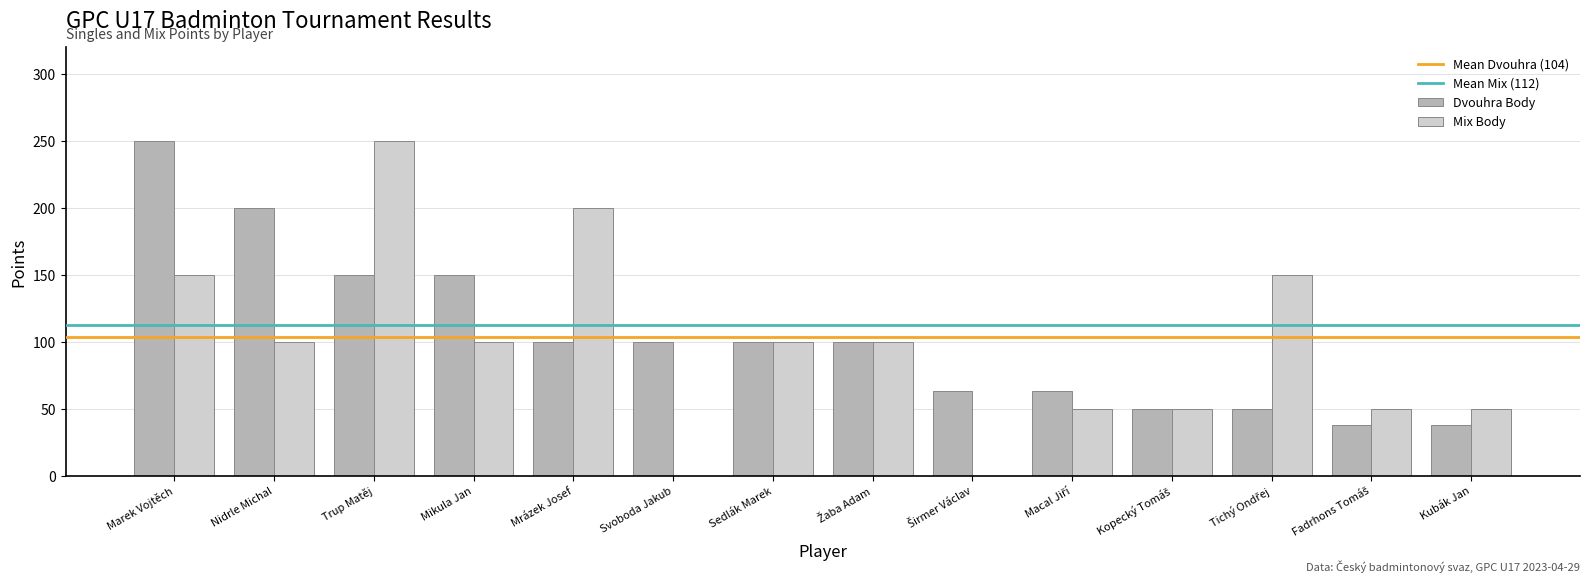

What is the maximum value for Mix Body?

250